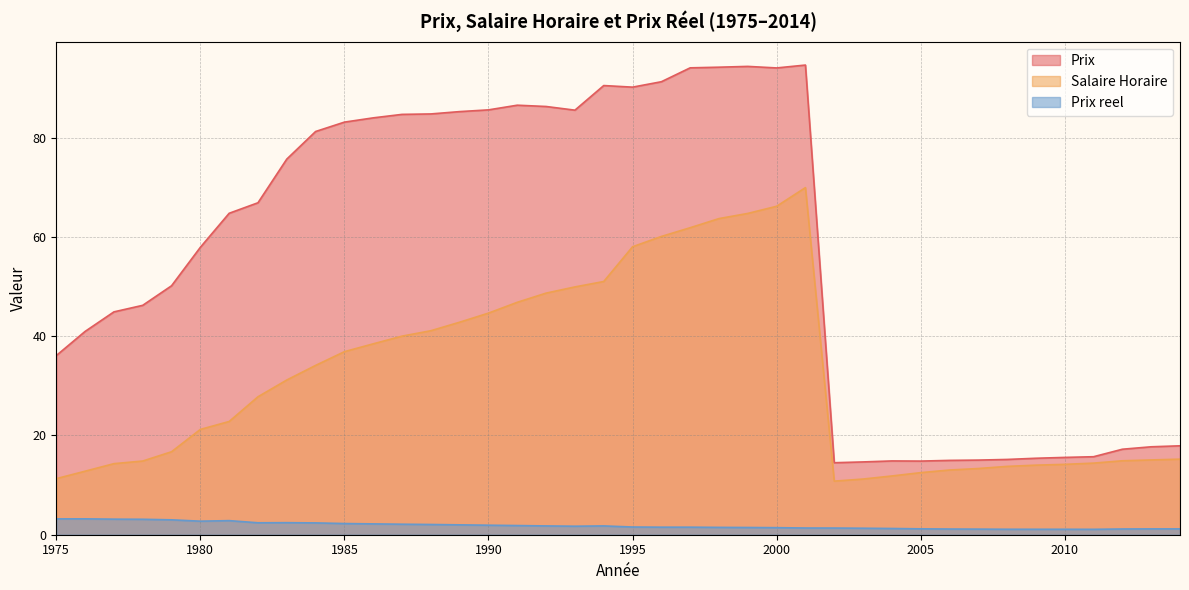

What are all the series names shown in the legend?

Prix, Salaire Horaire, Prix reel